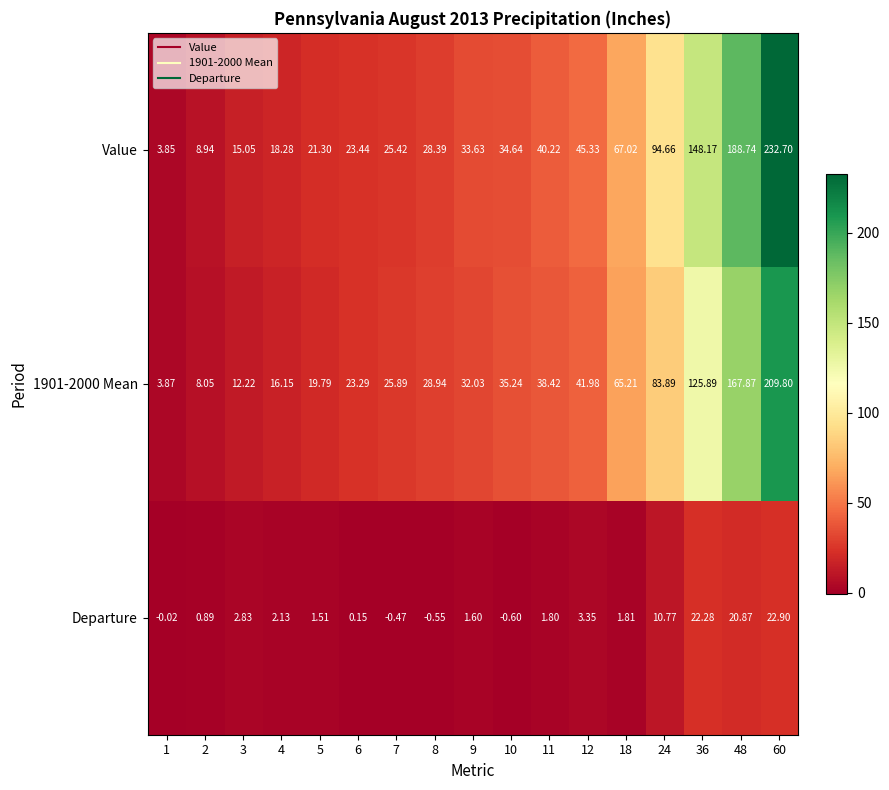

Which series has the widest spread of values?

Value